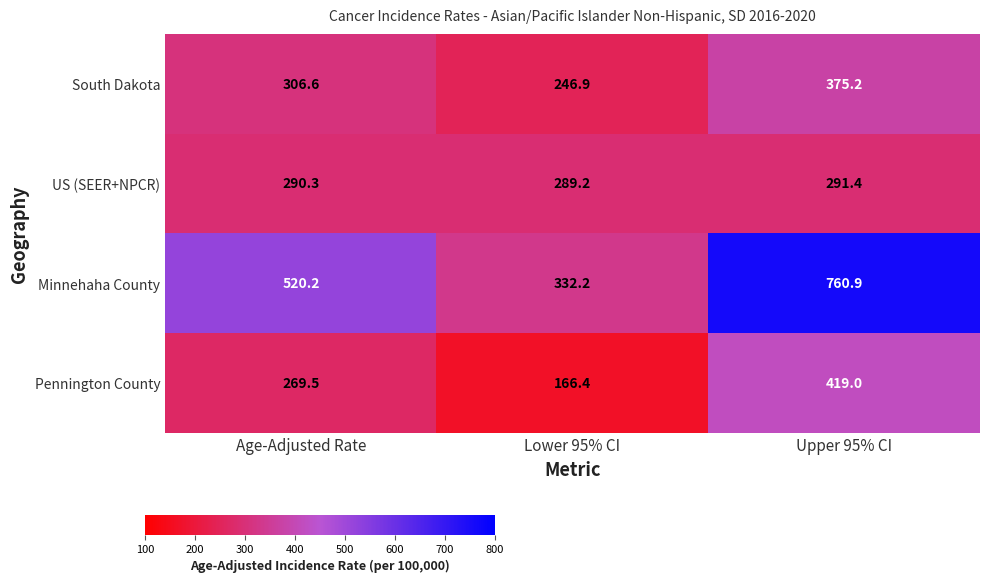

Which series changed the most between Lower 95% CI and Upper 95% CI?

Minnehaha County